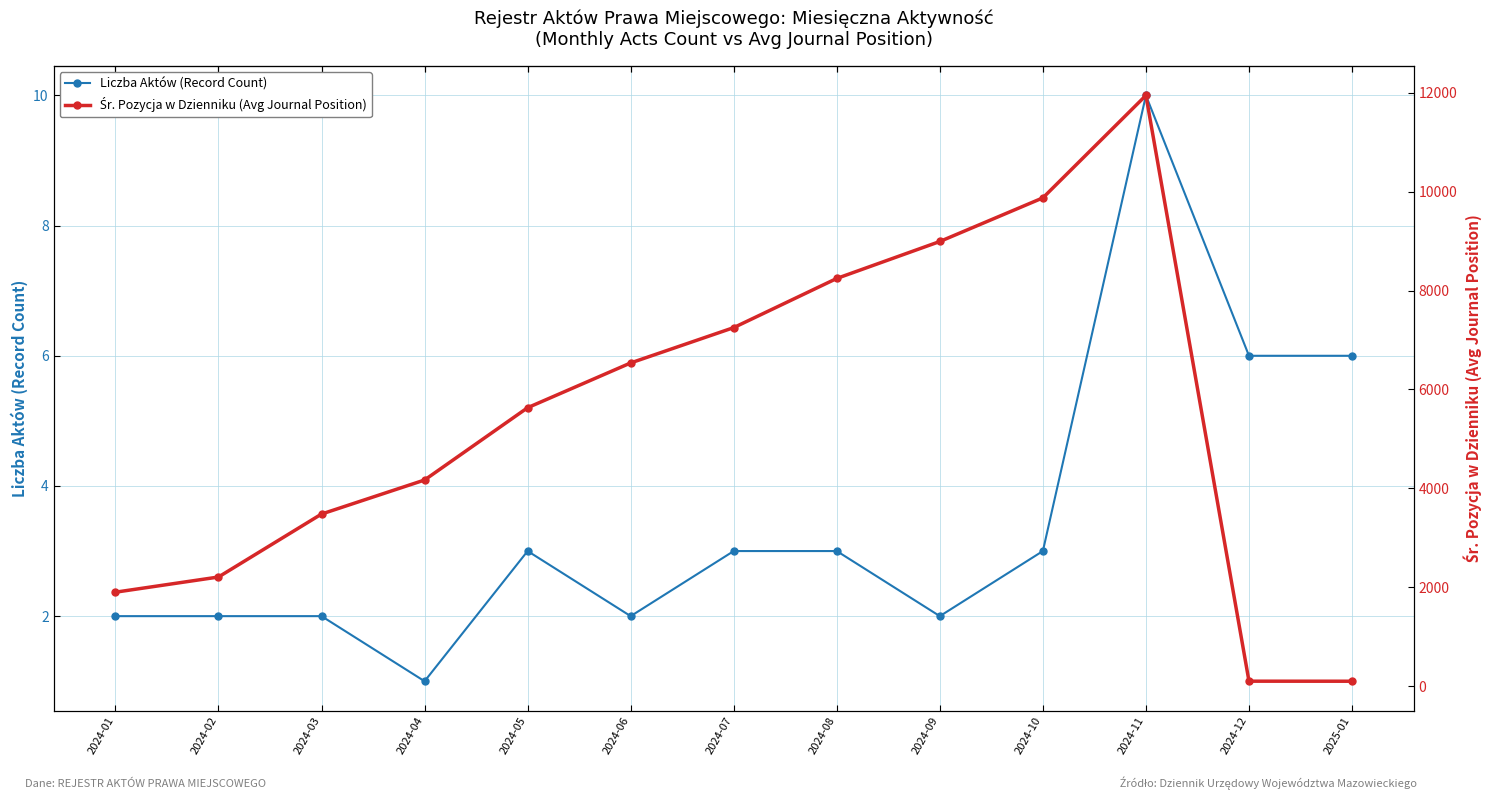

Which series has the widest spread of values?

Śr. Pozycja w Dzienniku (Avg Journal Position)